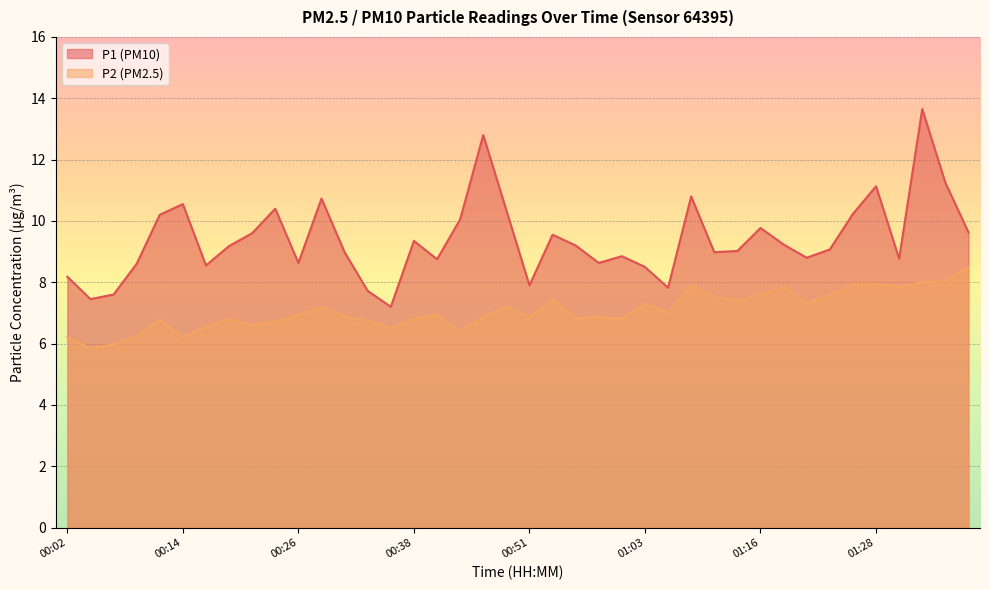

At which category is the sum across all series the highest?

01:33